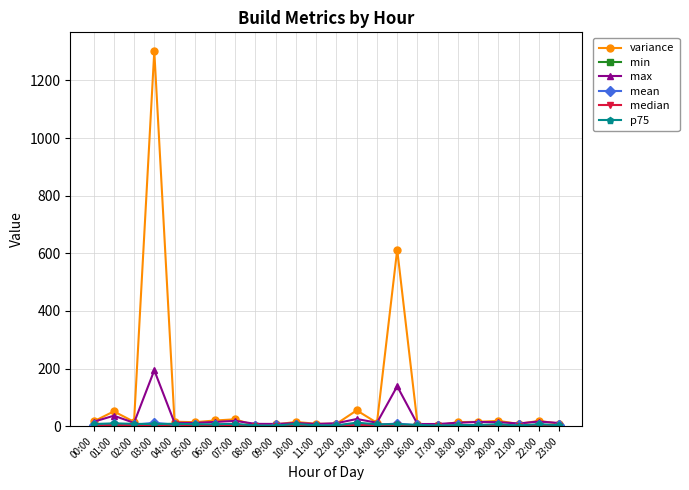

Which series has the largest total across all categories?

variance